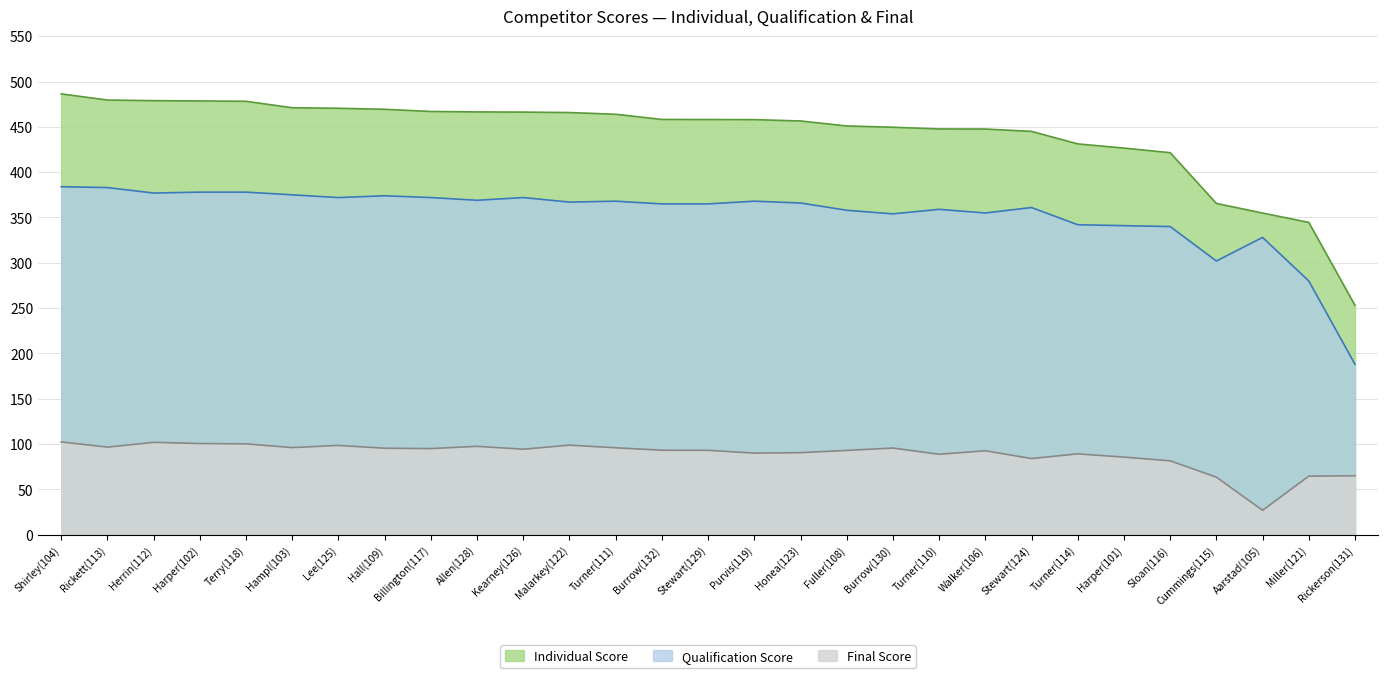

What is the sum of all Qualification Score values?

10241.0